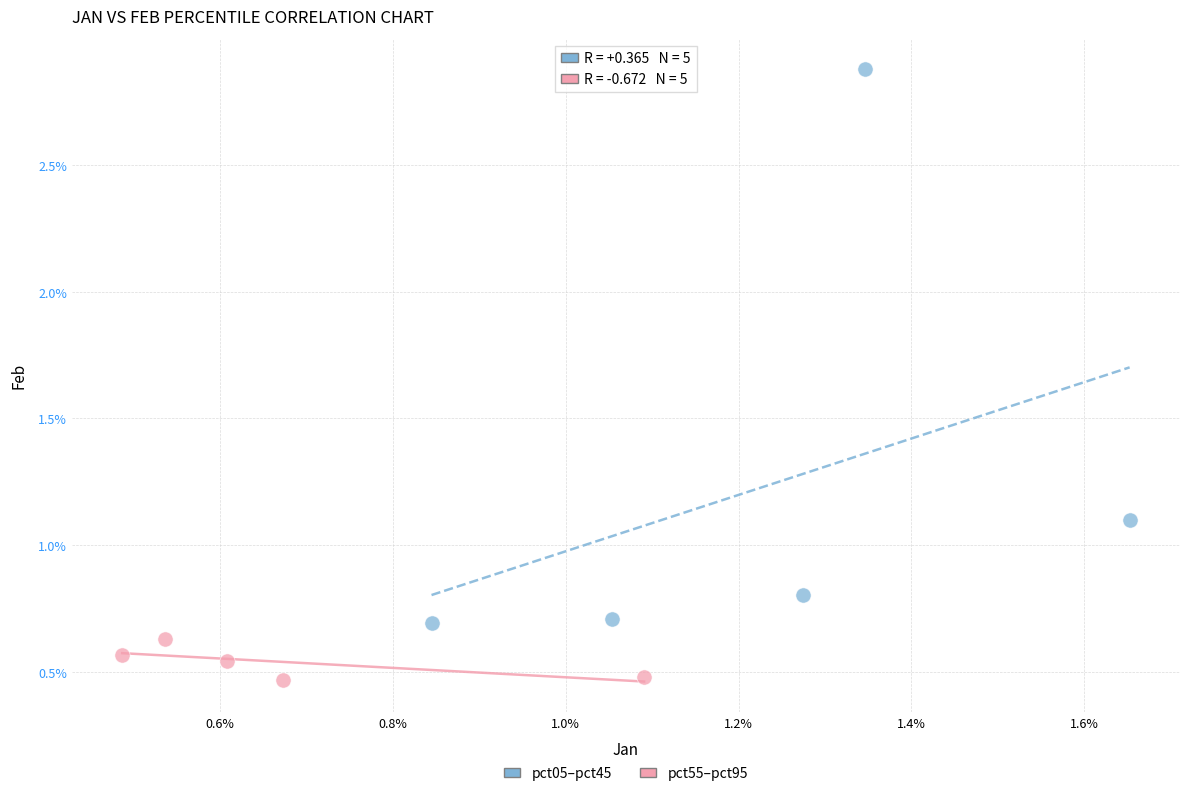

Which series contains the lowest Y value?

pct55–pct95